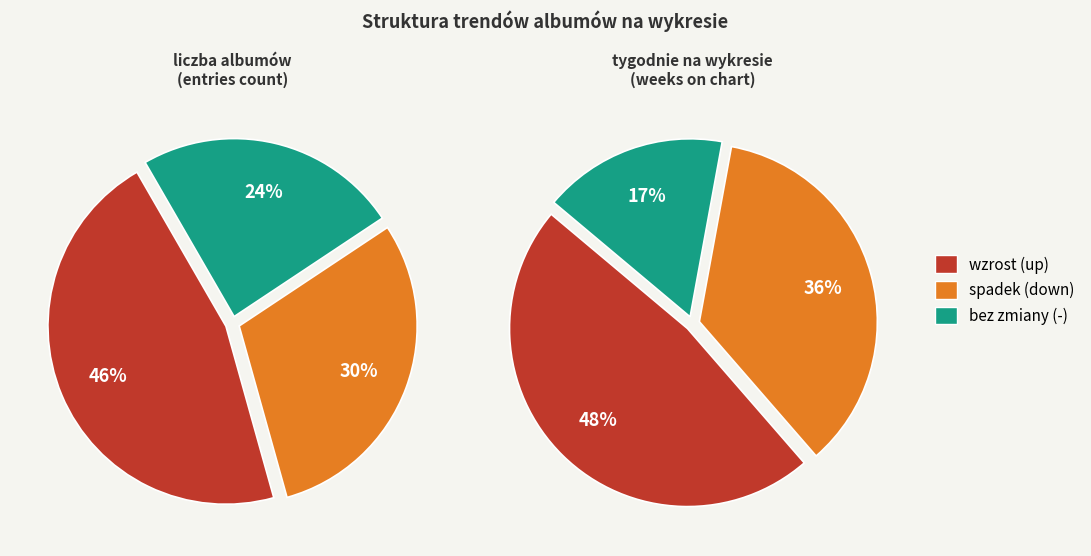

Is - the majority of the pie?

No